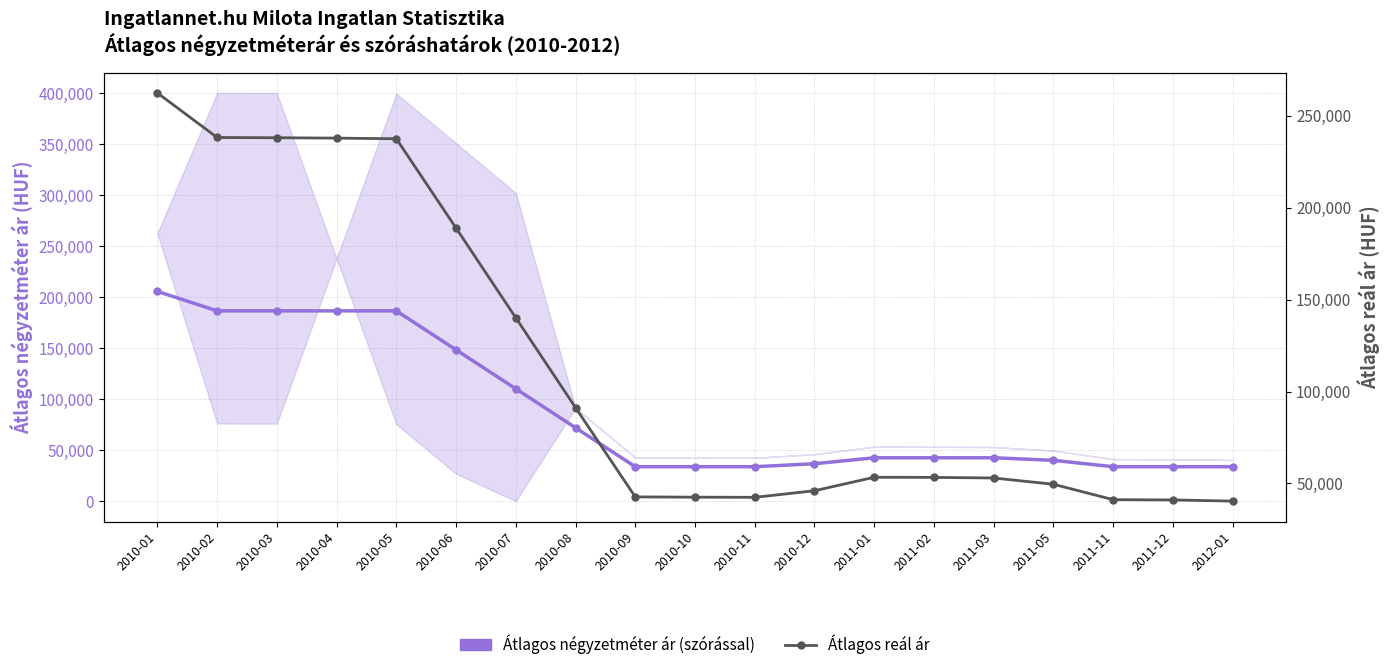

Reading left to right, list all the values displayed in this chart.

Átlagos négyzetméter ár: 205659	186558	186558	186558	186558	148356	110154	71952	33750	33750	33750	36667	42500	42500	42500	40000	33750	33750	33750
Átlagos reál ár: 262411	238176	238039	237833	237491	188914	140107	91255	42694	42548	42463	46042	53366	53306	52975	49566	41187	41029	40396